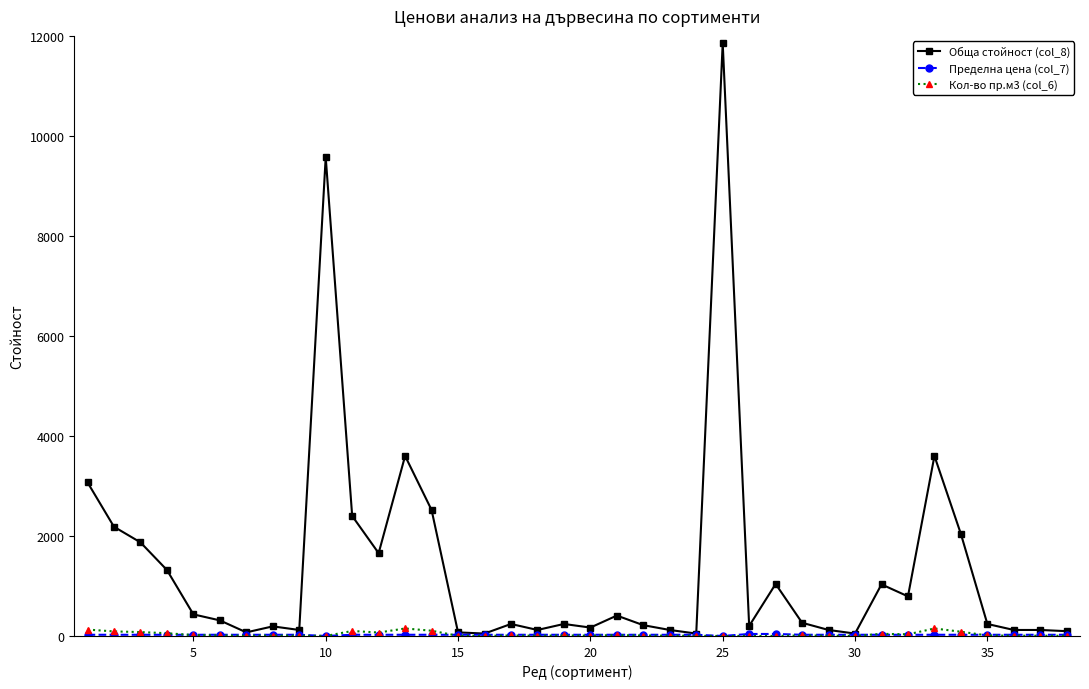

Which series has the largest range (max minus min)?

Обща стойност (col_8)